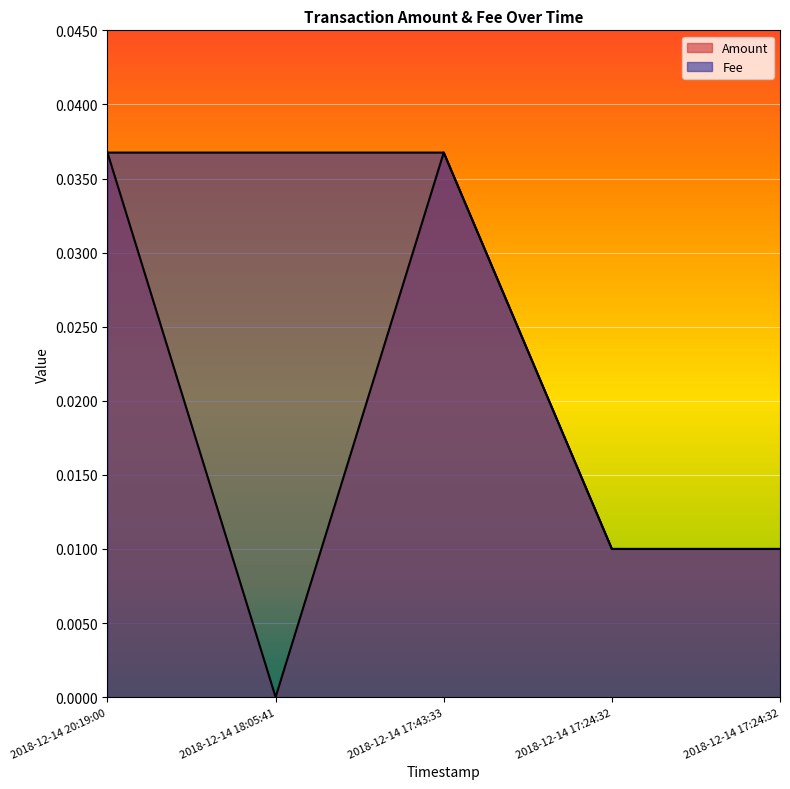

True or false: Amount and Fee cross at least once.

False